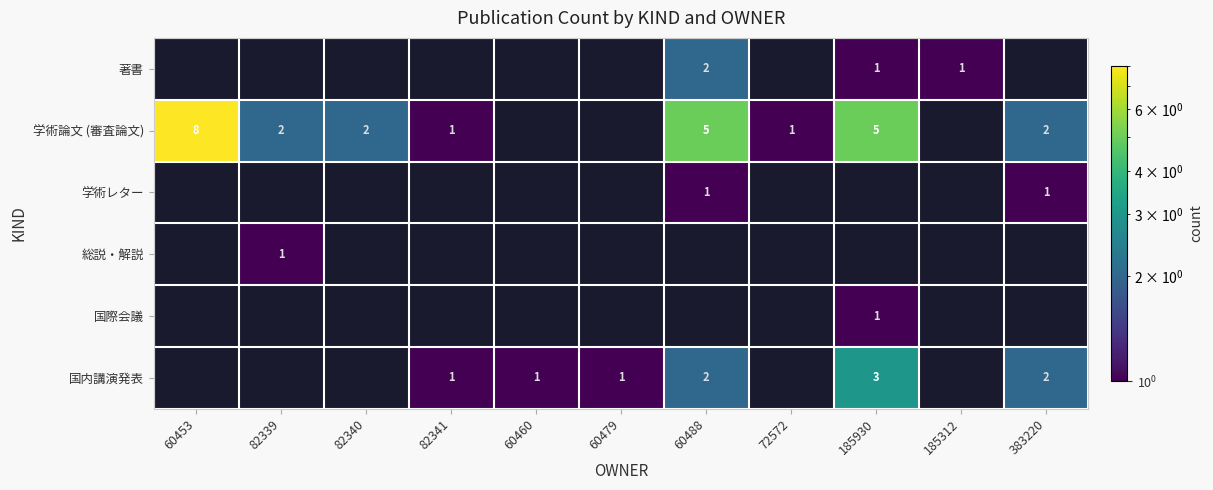

The value of 学術論文 (審査論文) at 72572 is 1. True or false?

True